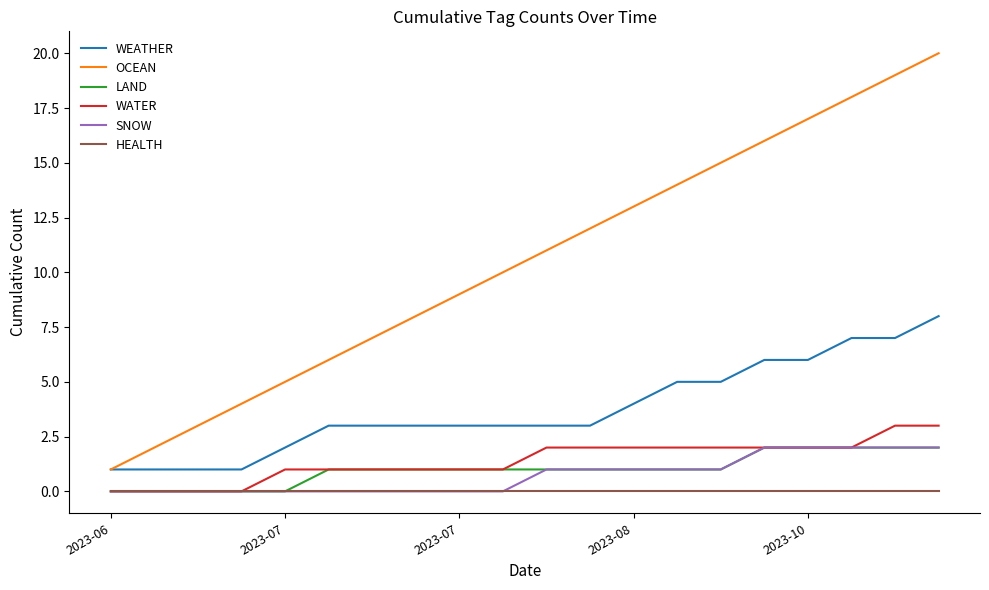

Which series has the widest spread of values?

OCEAN